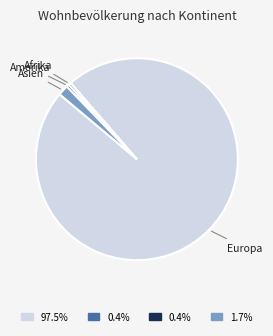

Does Amerika represent more than half of the total?

No